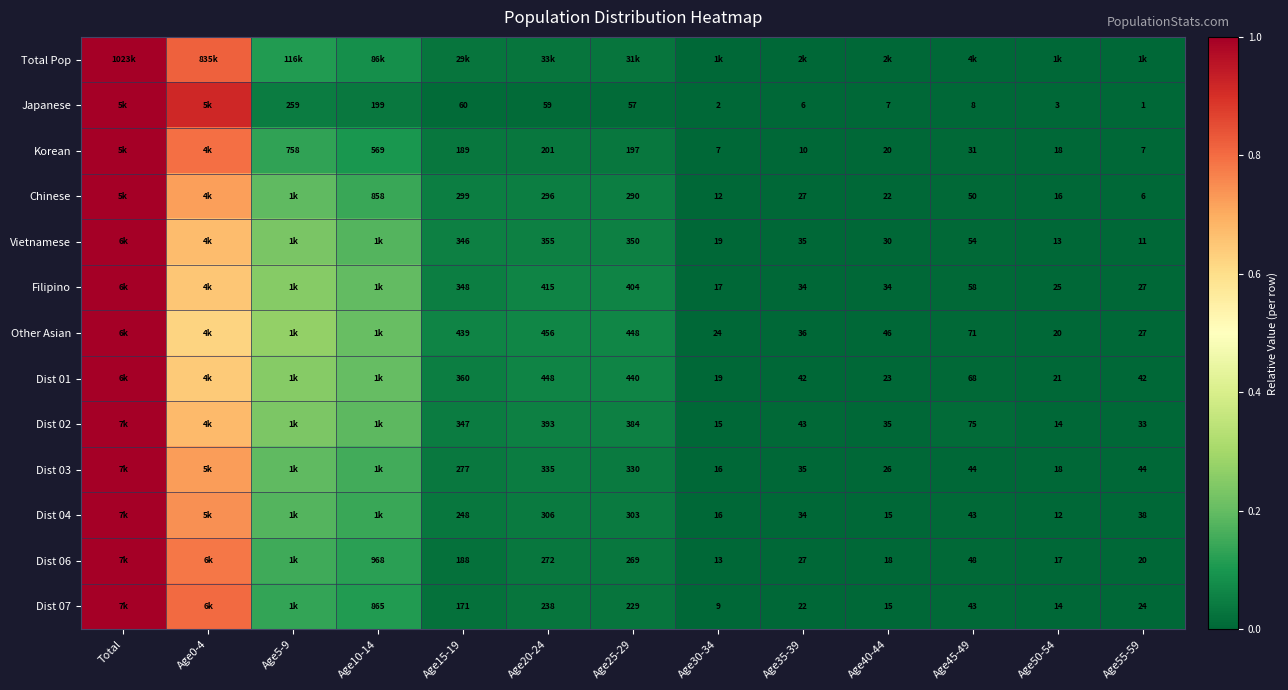

Is the value of Dist 07 at Age30-34 greater than the value of Chinese at Age10-14?

No